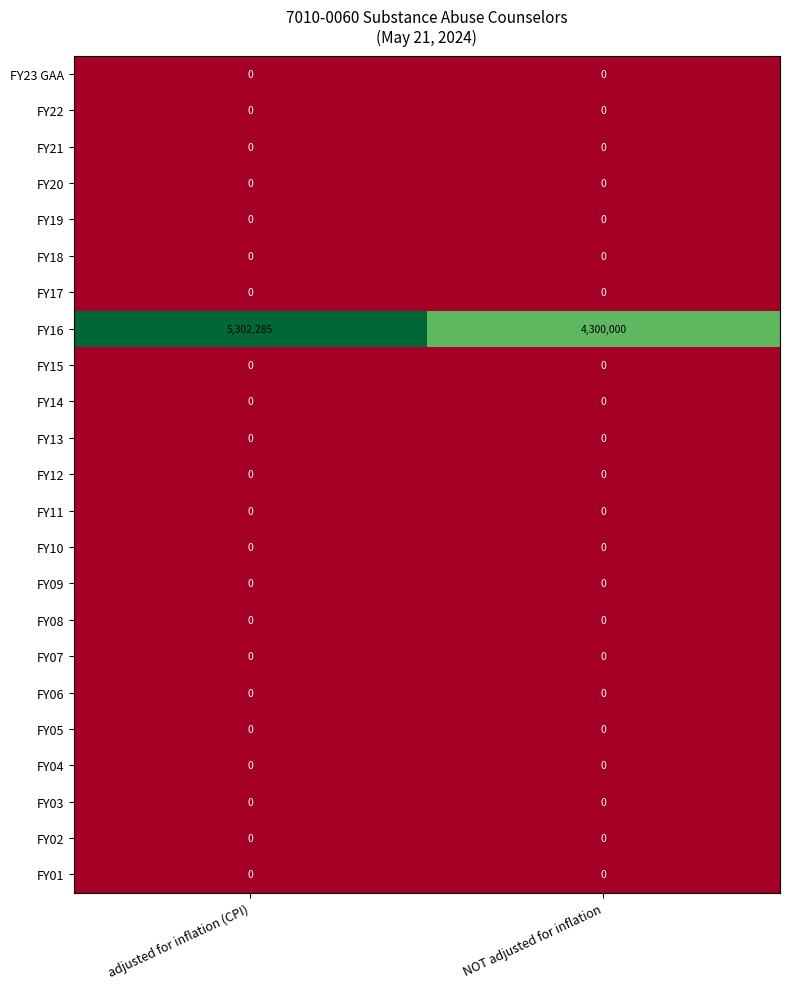

Is it true that FY09 equals 0 at adjusted for inflation (CPI)?

True